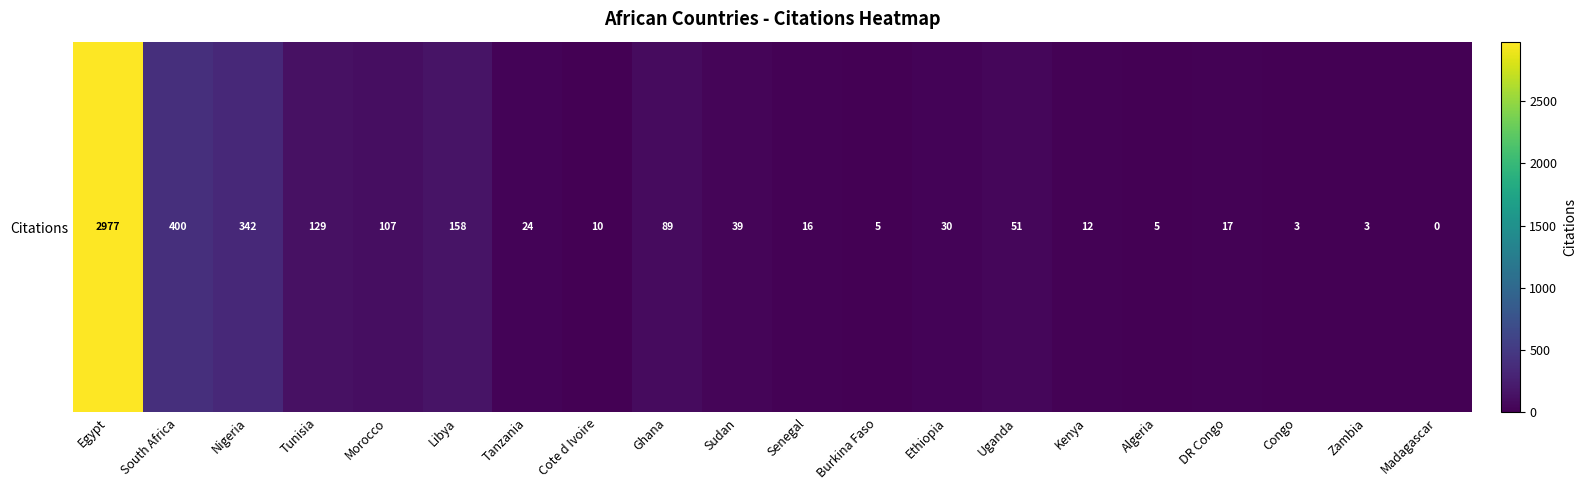

What is the change in value from Sudan to Uganda?

+12